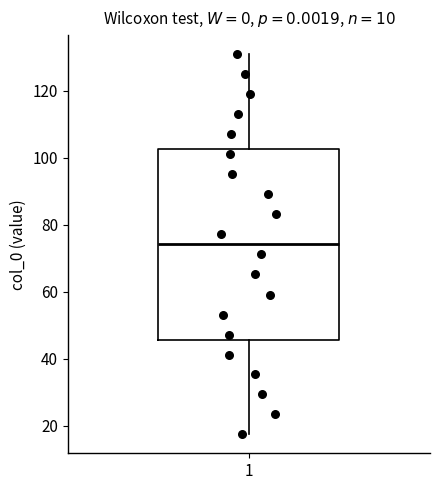

Read this box plot against the y-axis: the position of the median line, the range covered by the box, and the ends of both whiskers. The values are not printed on the chart, so give them approximately, as read against the axis.

median 74, box 46 to 102, whiskers 18 to 130